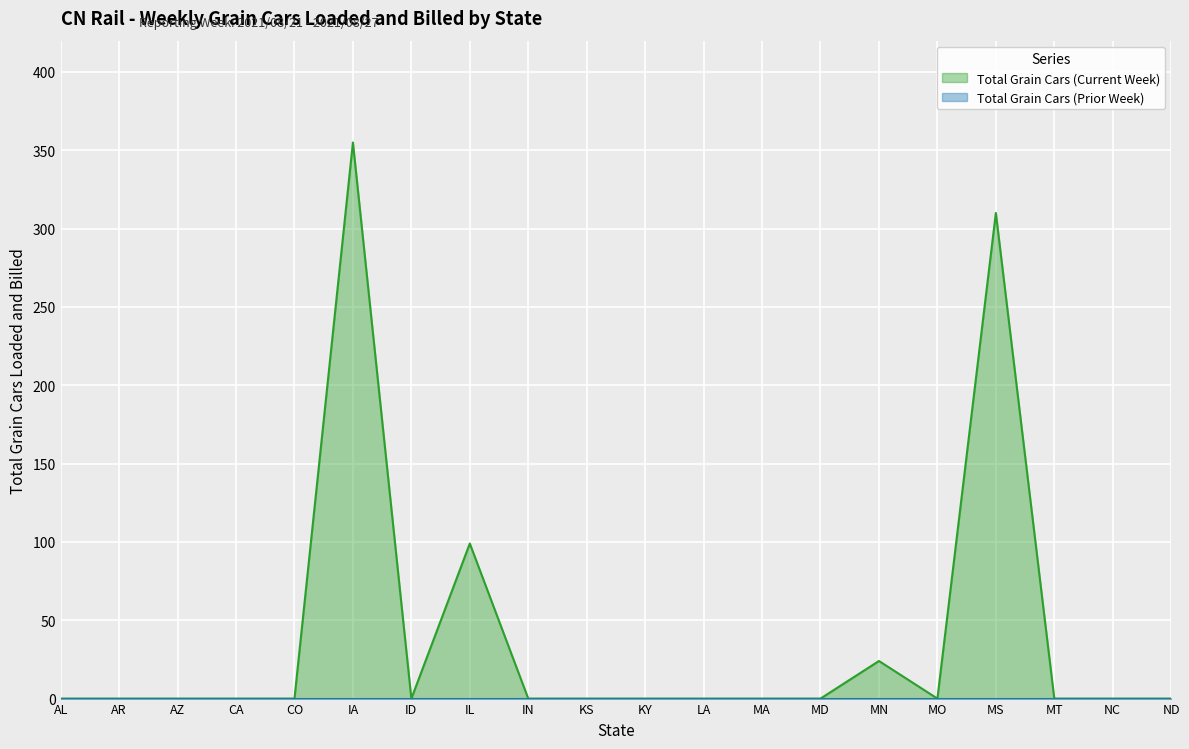

What is the average value?

39